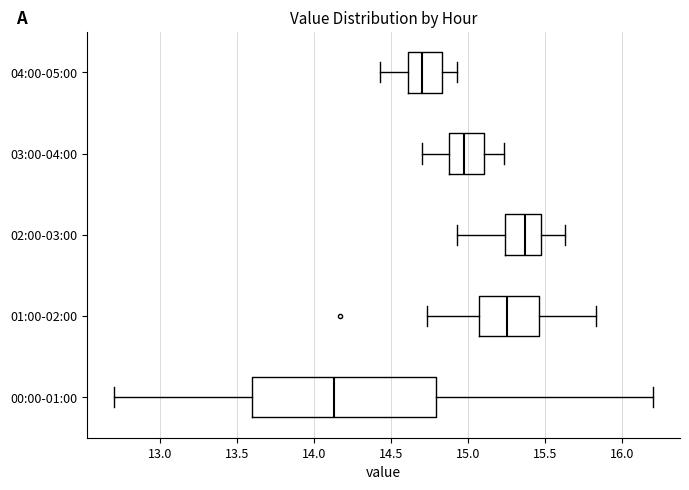

Which box has the furthest to the left median line?

00:00-01:00